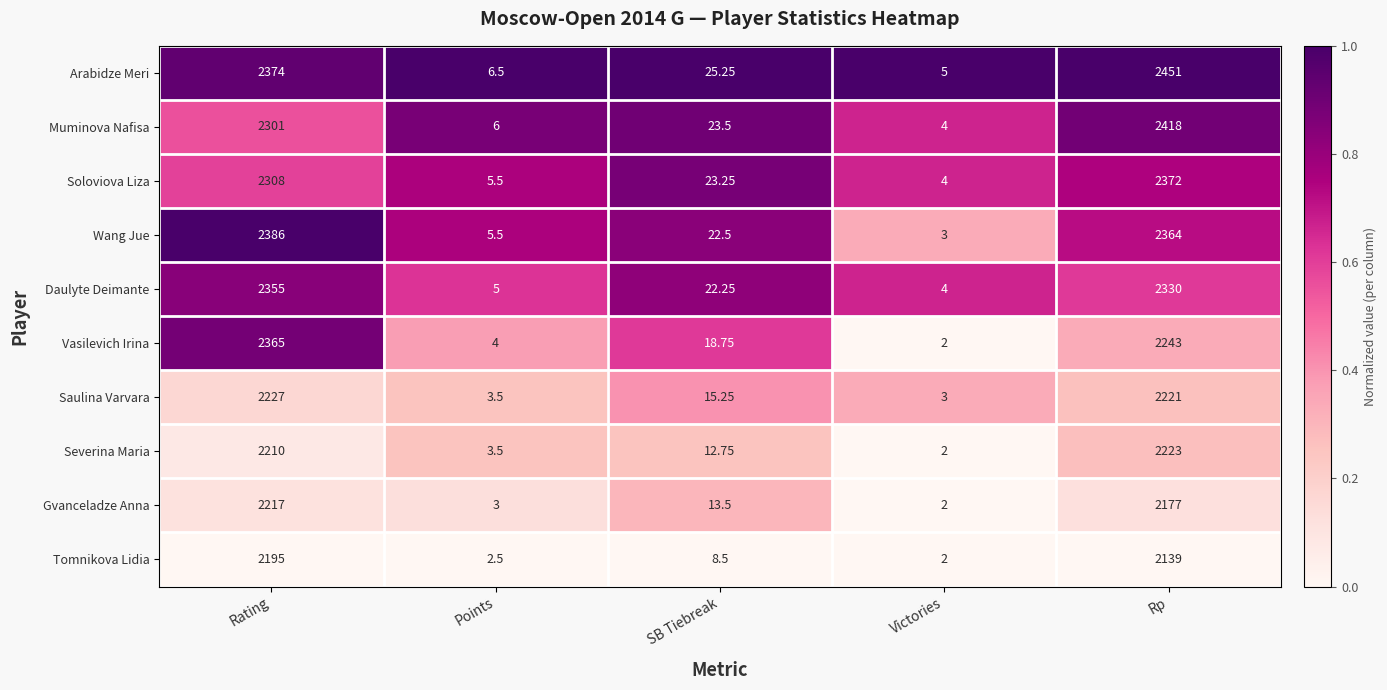

At Rp, list the series in order from largest to smallest.

Arabidze Meri, Muminova Nafisa, Soloviova Liza, Wang Jue, Daulyte Deimante, Vasilevich Irina, Severina Maria, Saulina Varvara, Gvanceladze Anna, Tomnikova Lidia